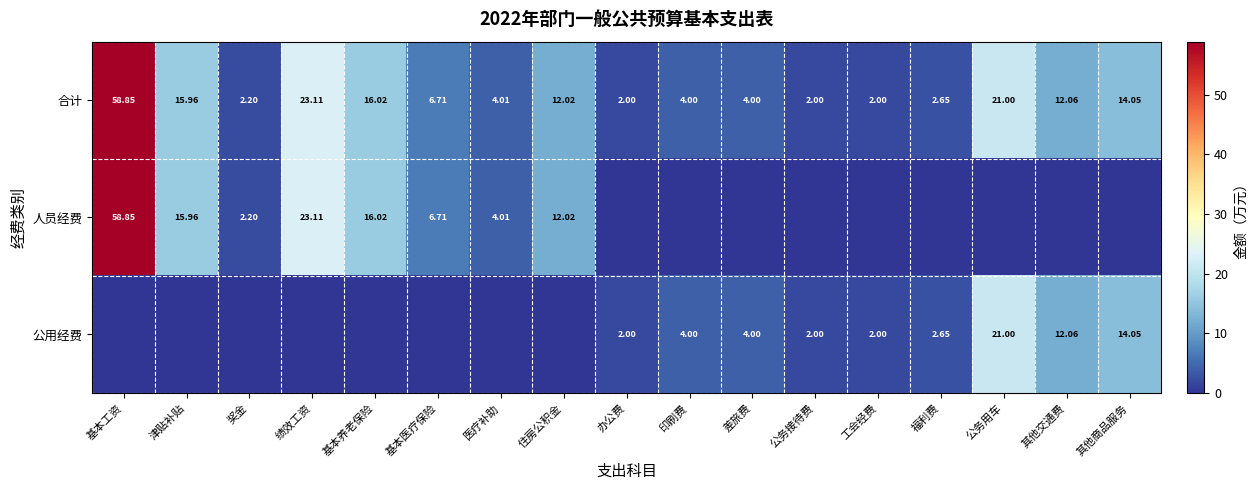

Where is 合计 nearest to the value 30?

绩效工资